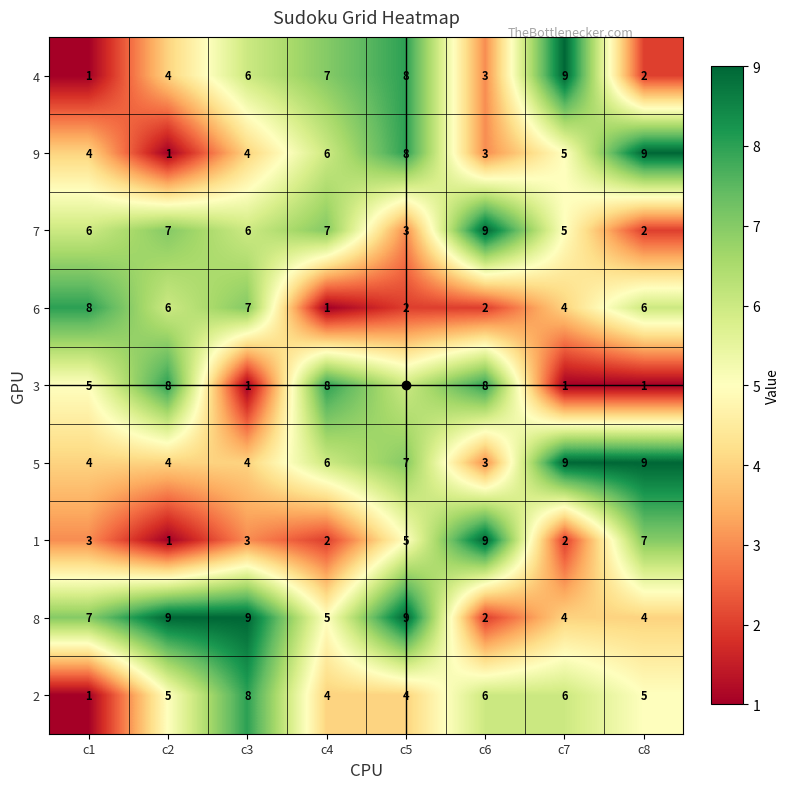

What is the maximum value for 6?

8